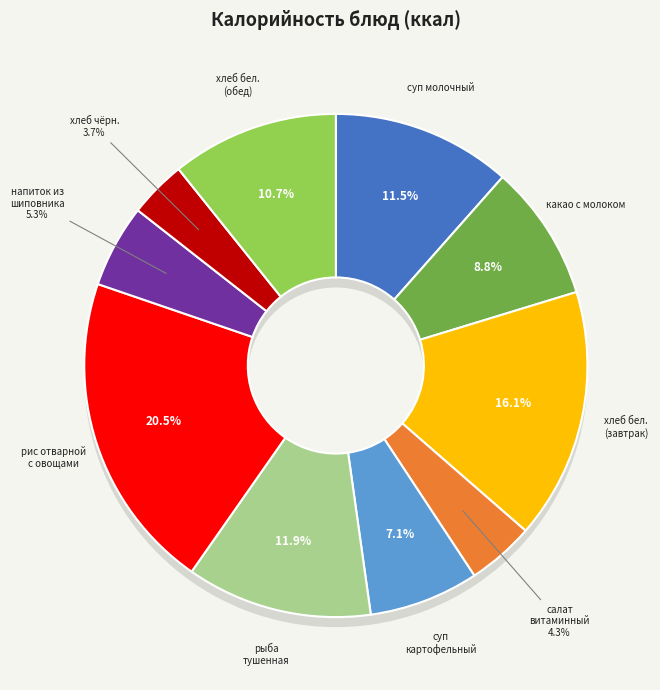

Count the number of slices in the pie.

10